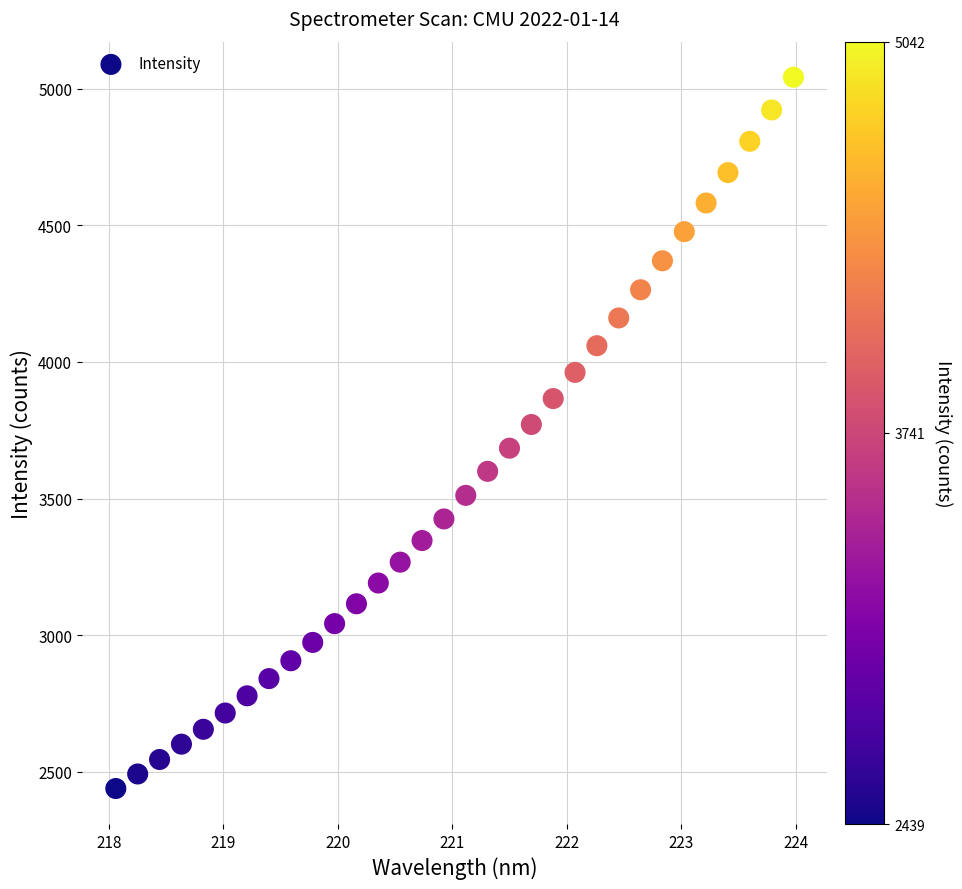

What is the range of X values (max minus min)?

5.9